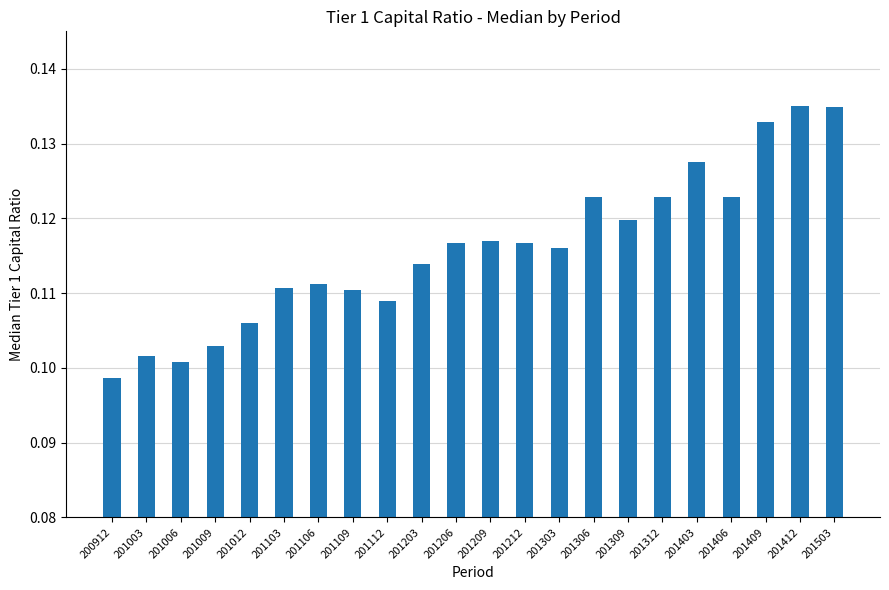

True or false: the data shows 0.2 at 201109.

False